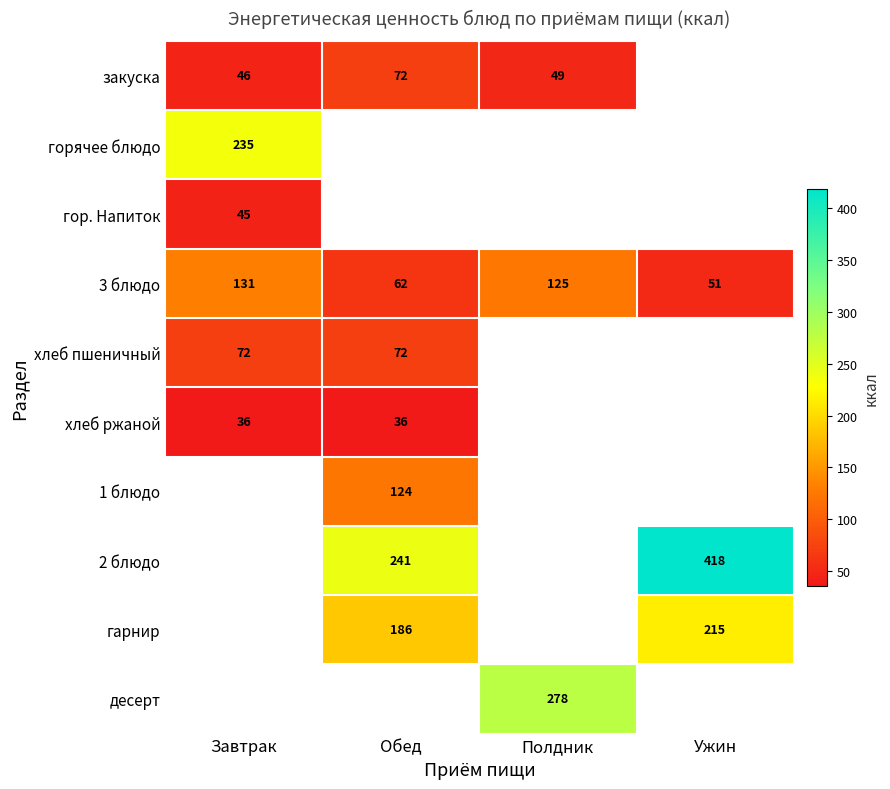

List the labels in order of 3 блюдо value, largest first.

Завтрак, Полдник, Обед, Ужин